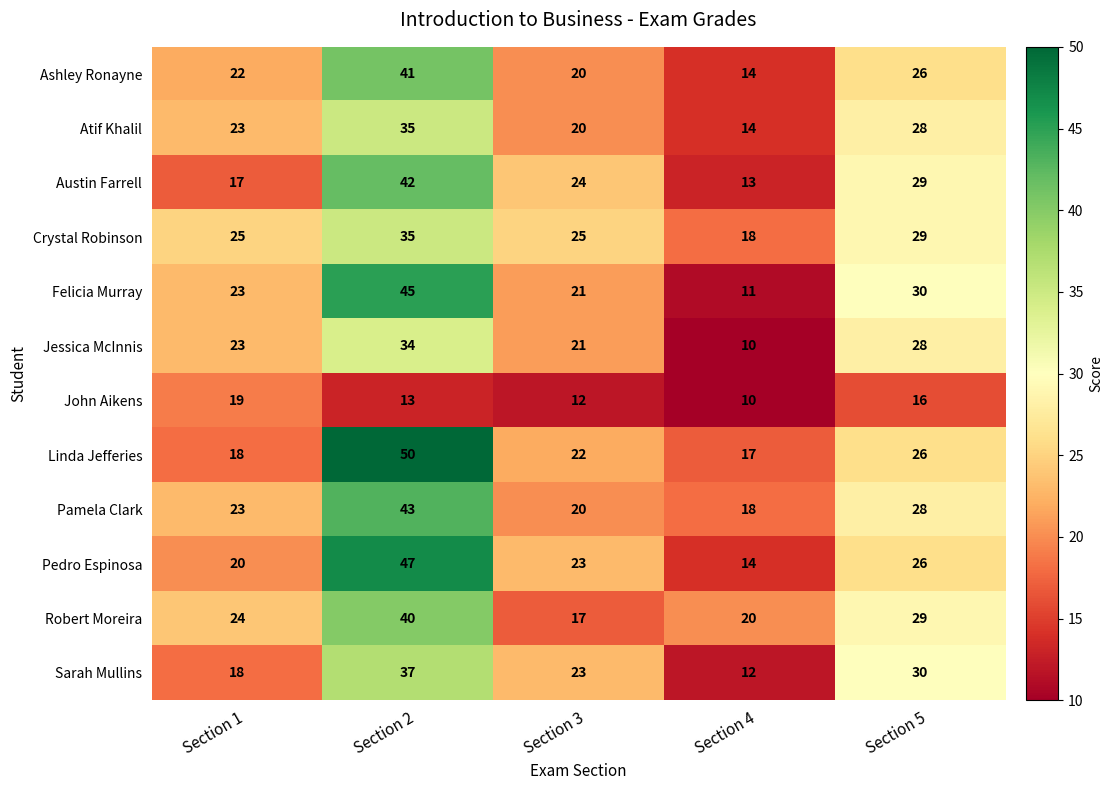

What value does the Jessica McInnis series have at Section 1?

23